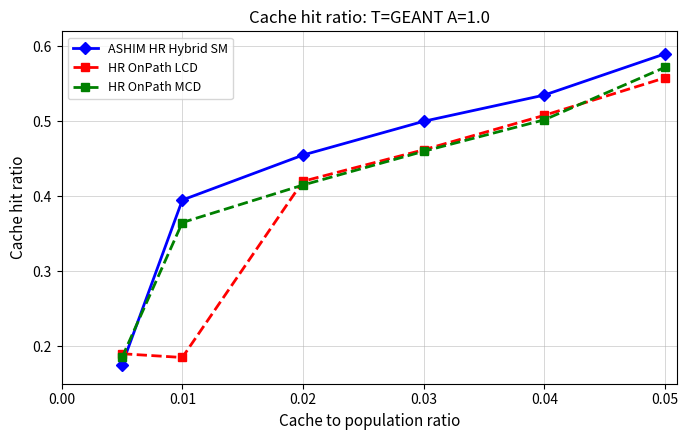

Which series ends up on top after the final intersection of ASHIM HR Hybrid SM and HR OnPath MCD?

ASHIM HR Hybrid SM